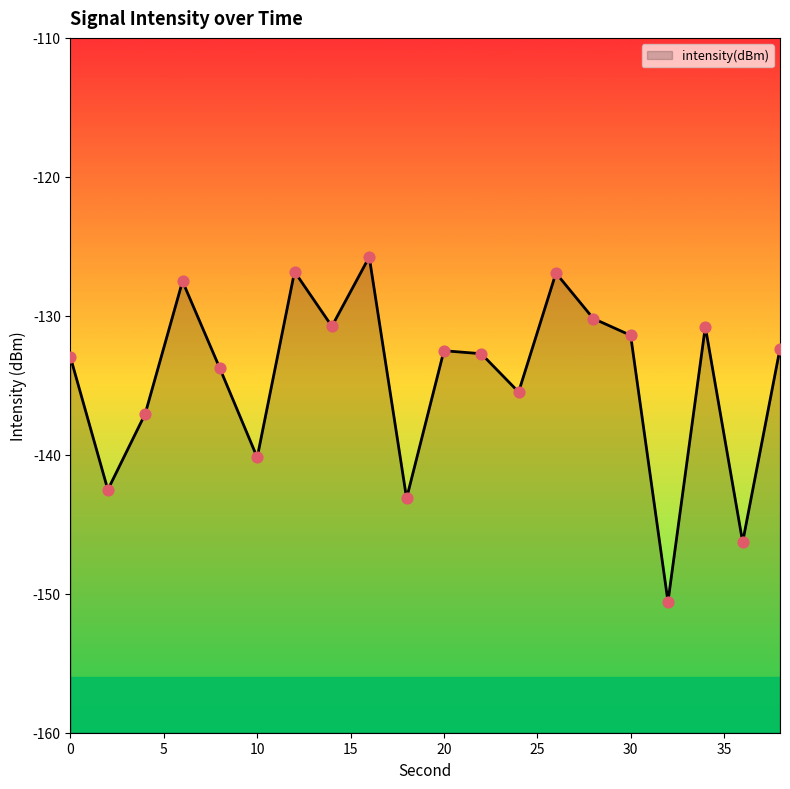

Which has a higher value, 30 or 10?

30